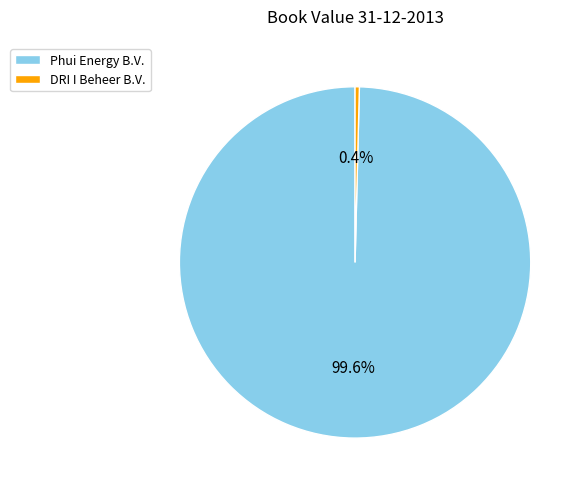

Which category has the smallest portion of the pie?

DRI I Beheer B.V.